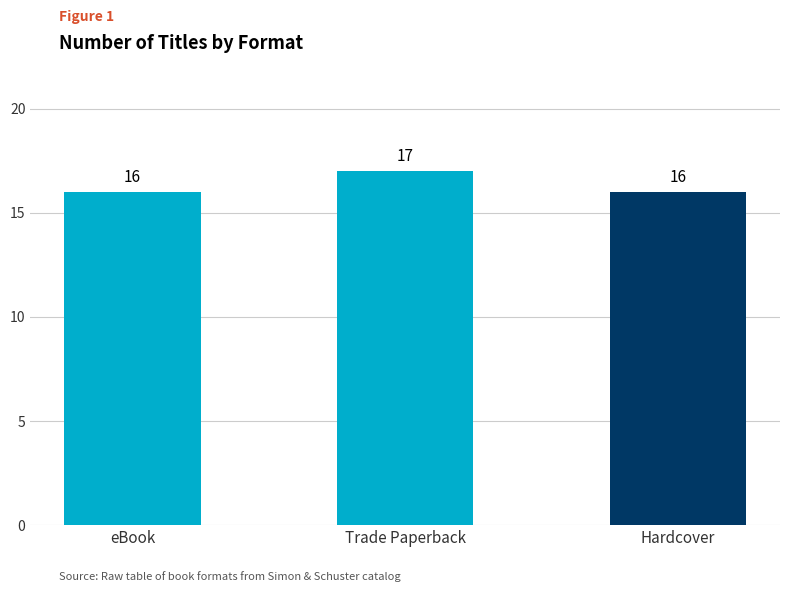

What is the difference between the maximum and minimum values?

1